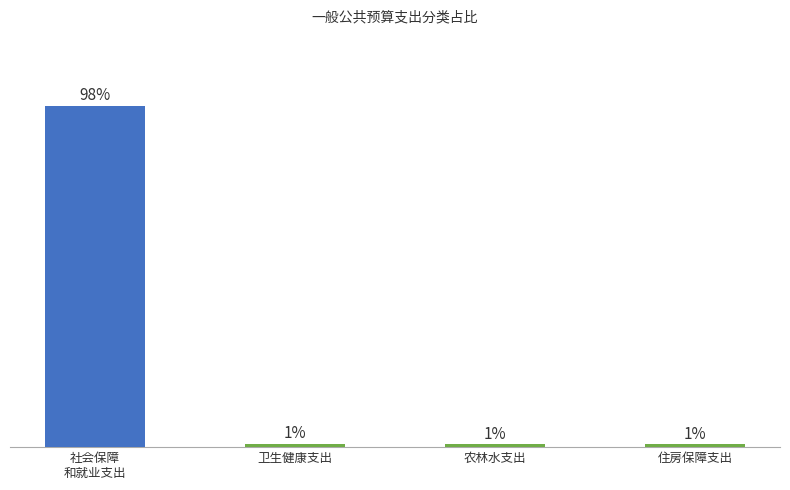

How many bars are there in total?

4